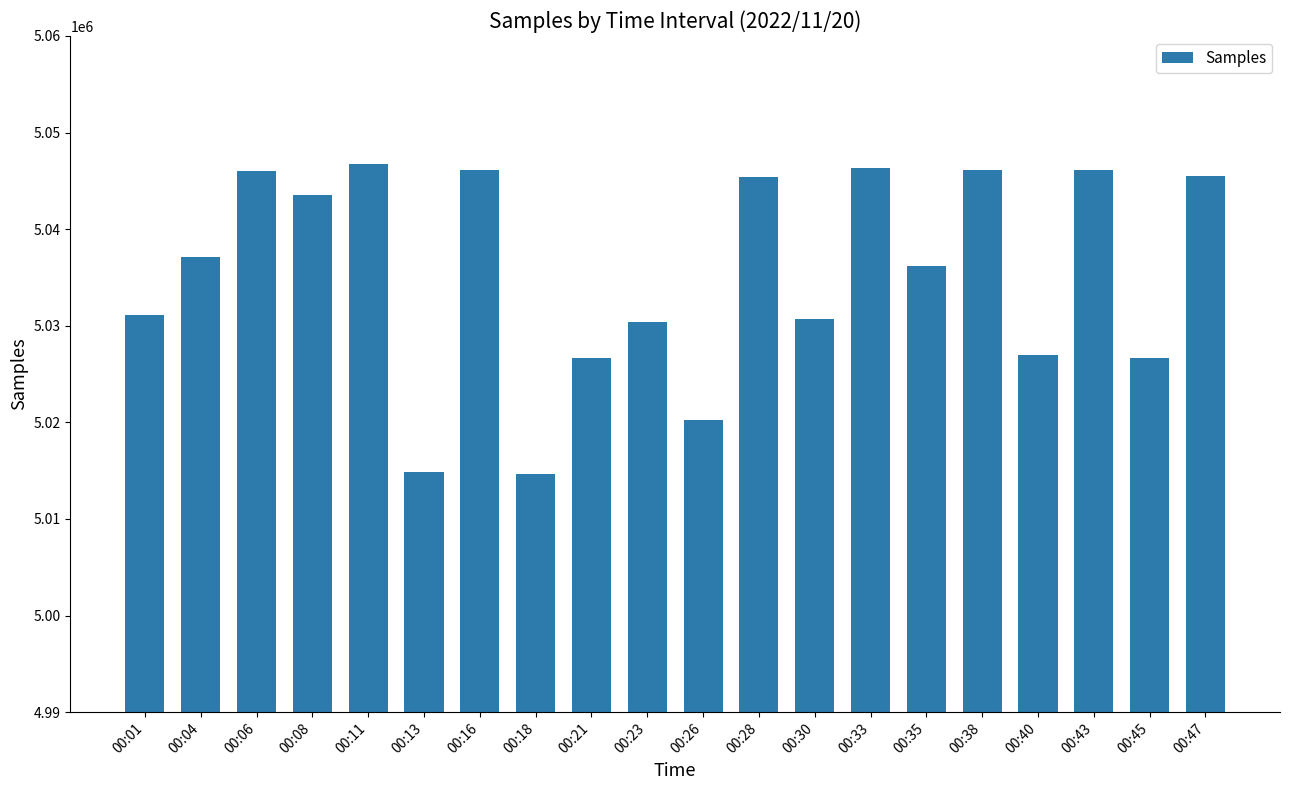

What is the value of the 6th bar from the left?

5014865